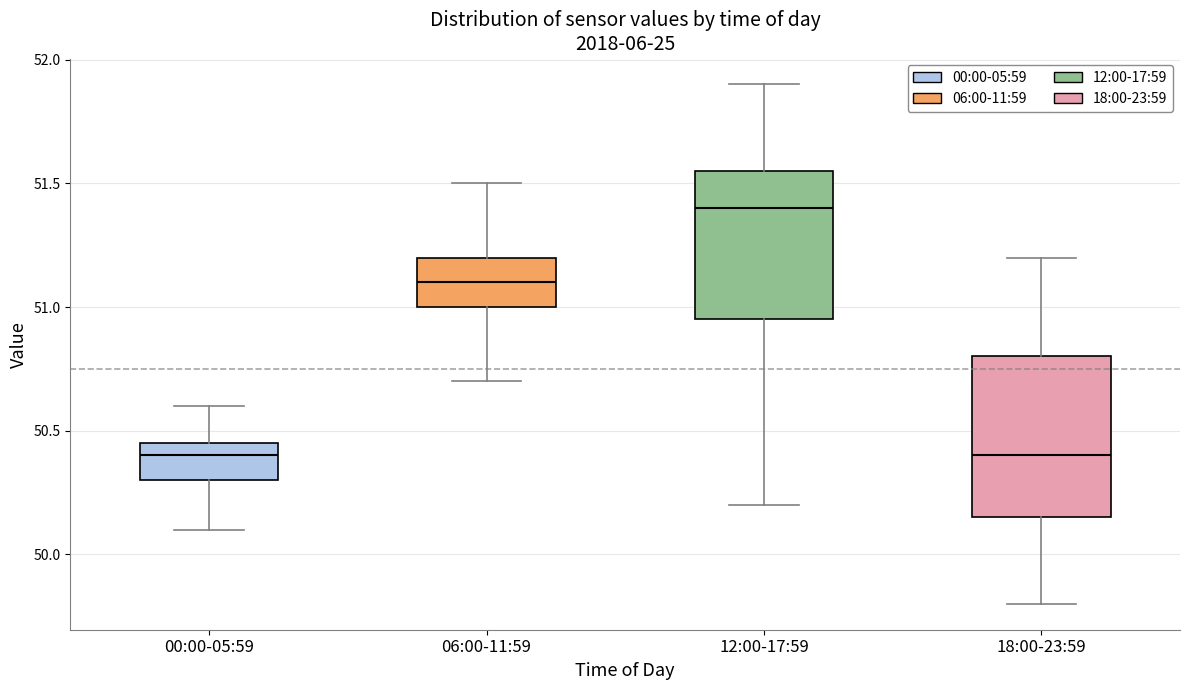

Where does the median line of the box for 06:00-11:59 sit on the y-axis? The values are not printed on the chart, so give them approximately, as read against the axis.

51.10